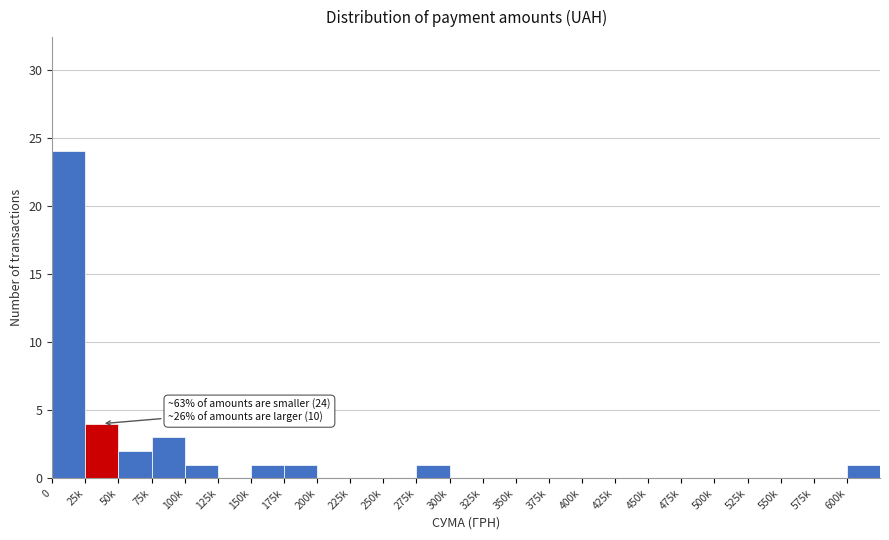

Reading left to right, list all the values displayed in this chart.

0=24	25k=4	50k=2	75k=3	100k=1	125k=0	150k=1	175k=1	200k=0	225k=0	250k=0	275k=1	300k=0	325k=0	350k=0	375k=0	400k=0	425k=0	450k=0	475k=0	500k=0	525k=0	550k=0	575k=0	600k=1